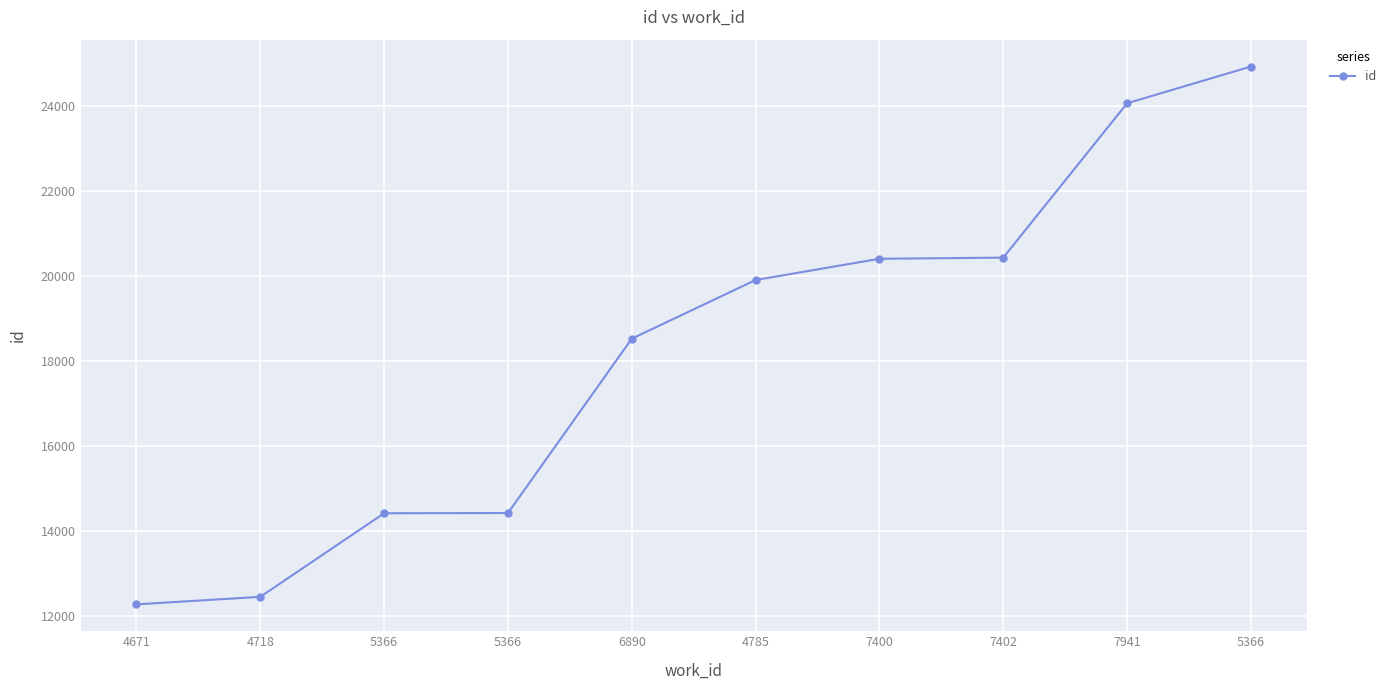

How many data points are less than 19907?

5